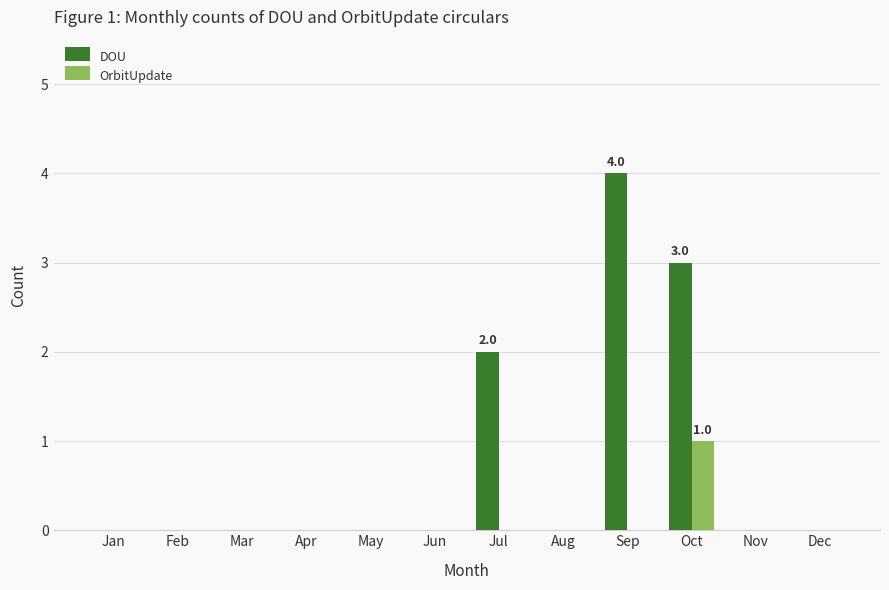

What is the maximum value for OrbitUpdate?

1